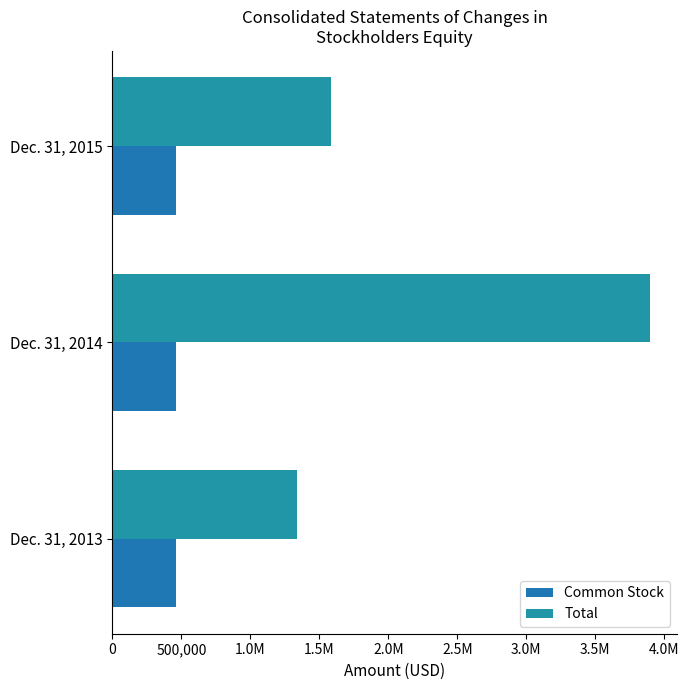

How many values in the Total series are below 1583000?

1